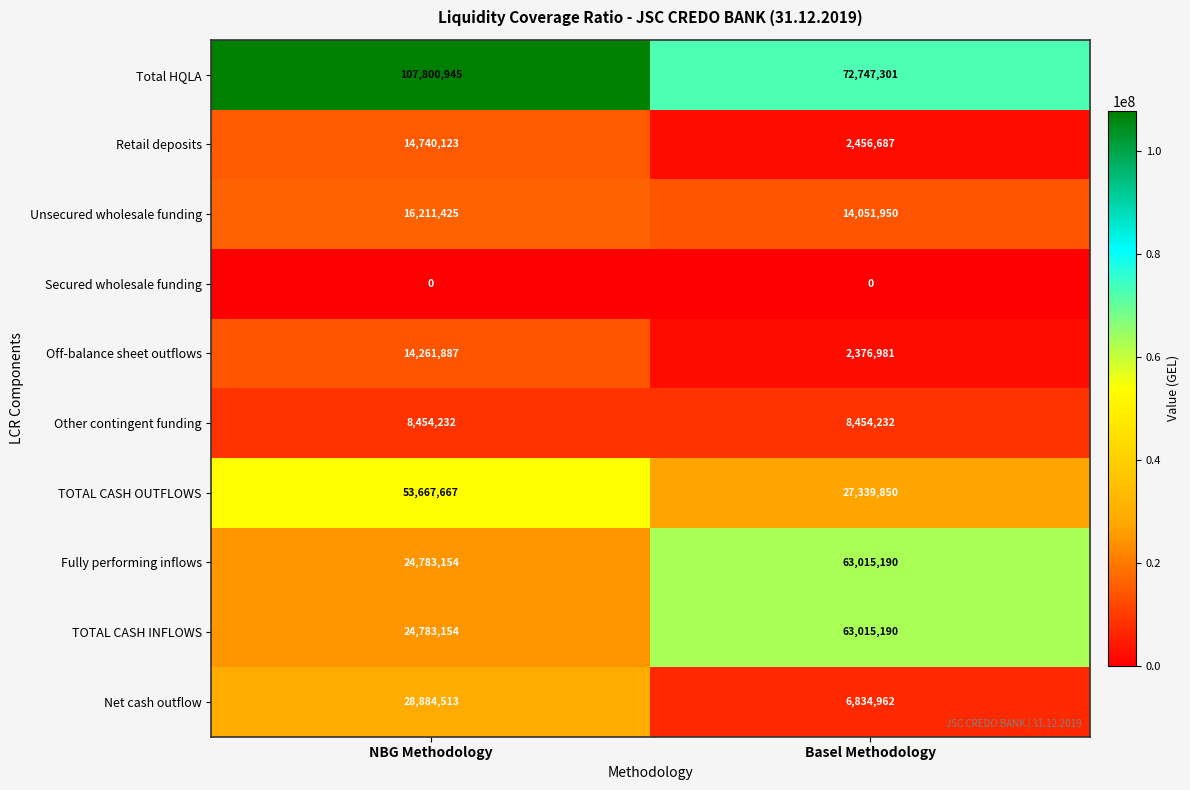

True or false: Other contingent funding has a value of 13830579 at NBG Methodology.

False